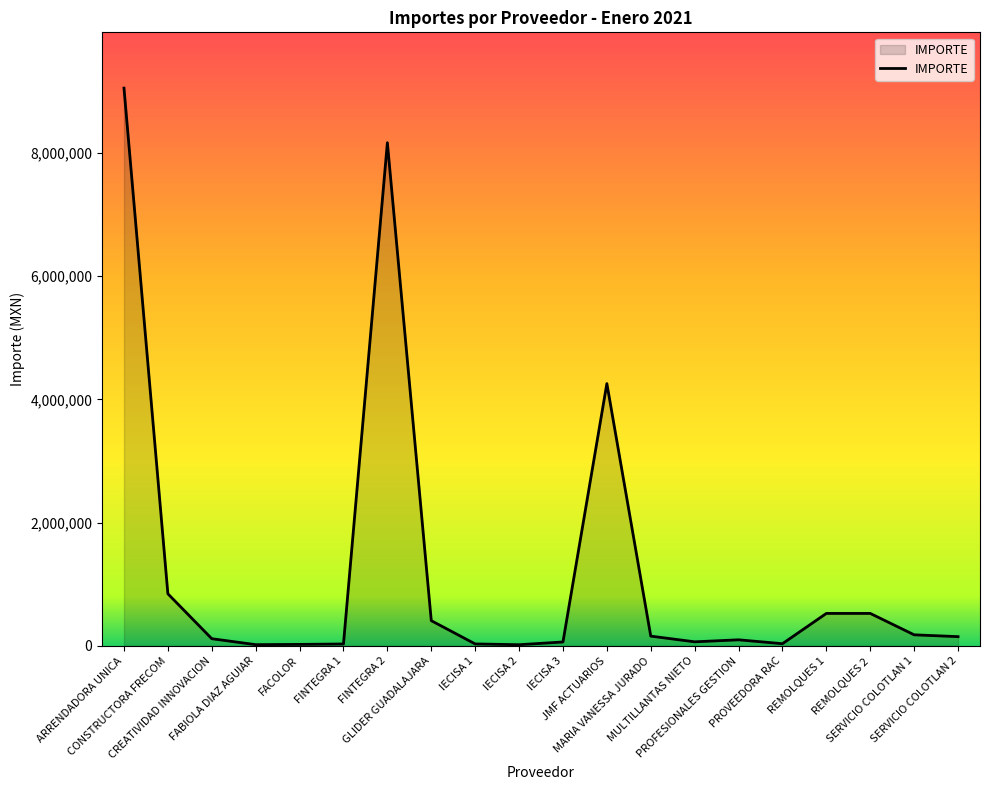

Does the chart display data point markers on the line(s)?

No